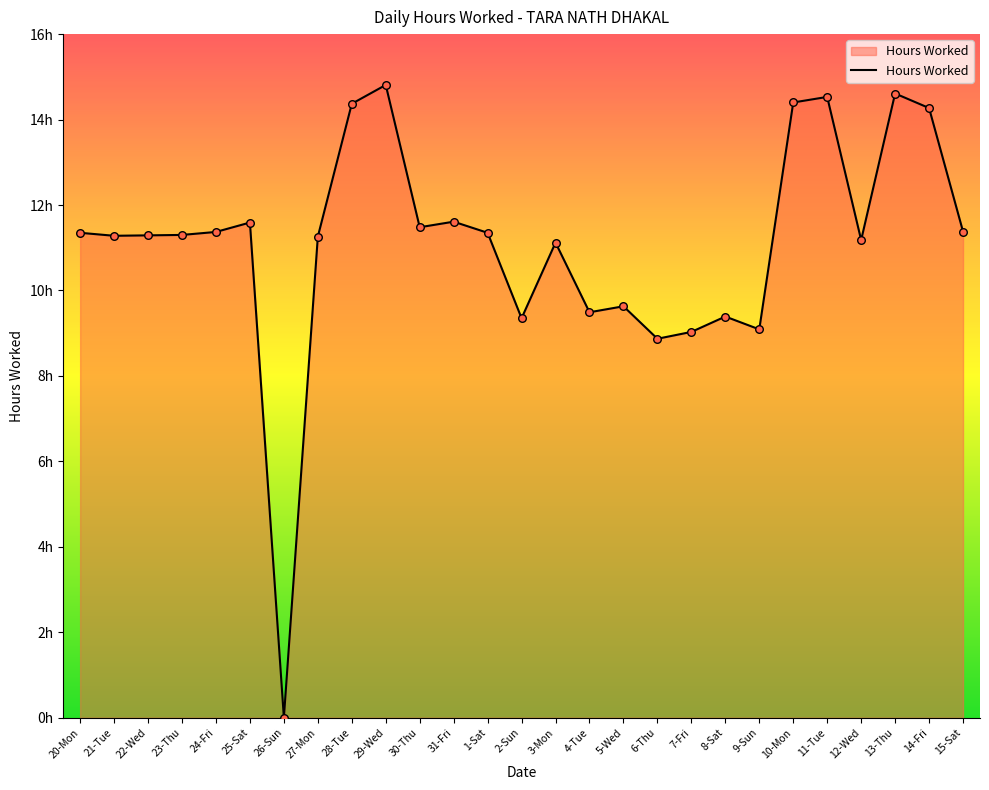

Does the chart have visible grid lines?

No